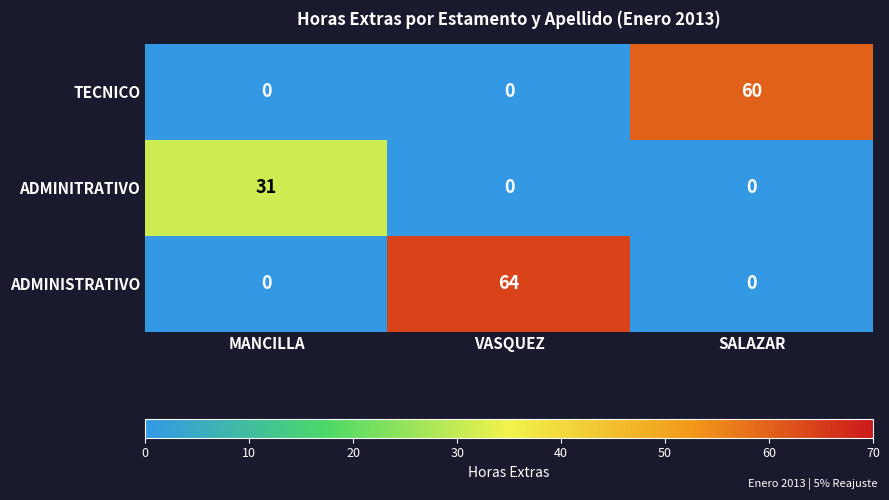

At which category is the sum across all series the highest?

VASQUEZ